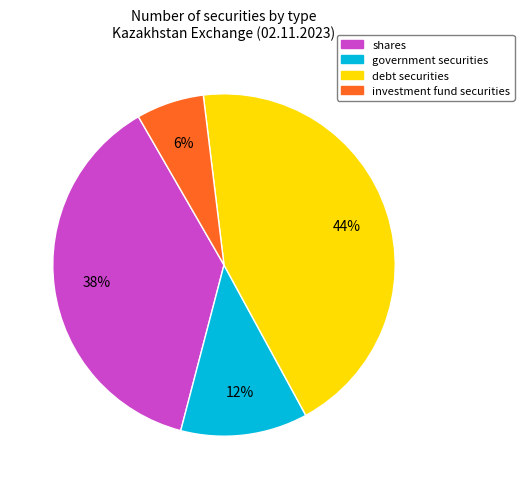

Which slice is the largest?

debt securities